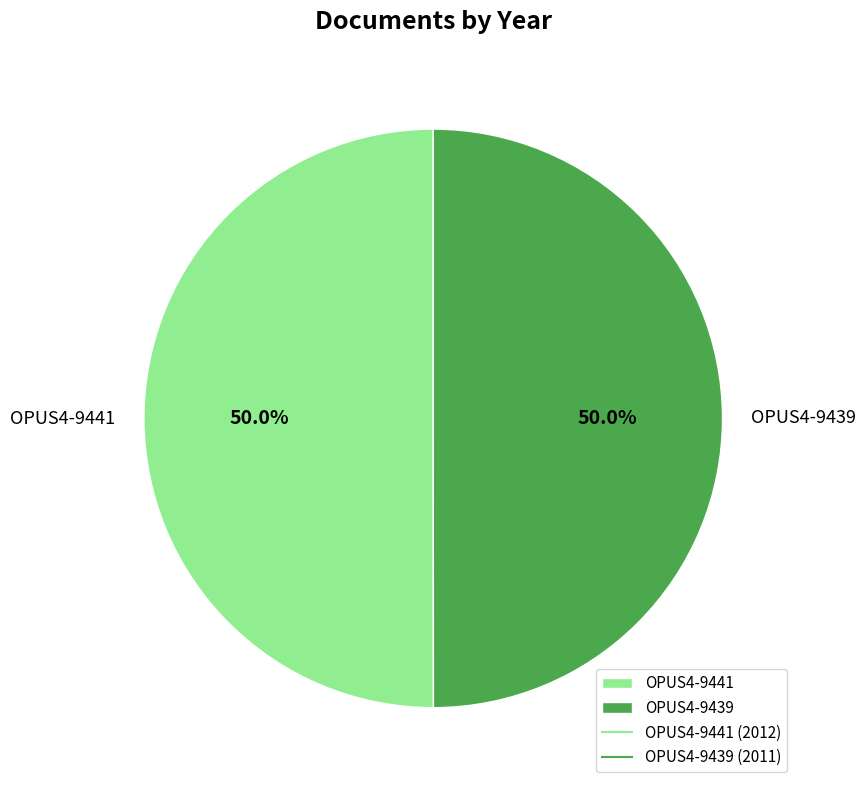

Approximately how many times larger is the value at OPUS4-9439 compared to OPUS4-9441?

1.0